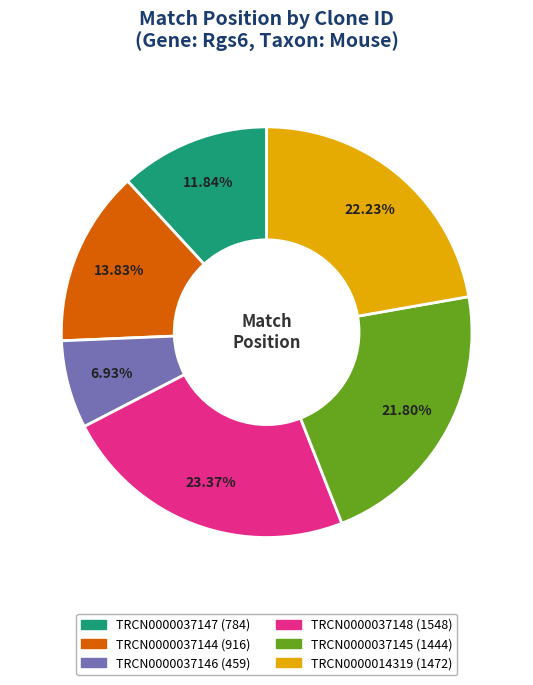

Which has a higher value, TRCN0000037147 or TRCN0000037145?

TRCN0000037145